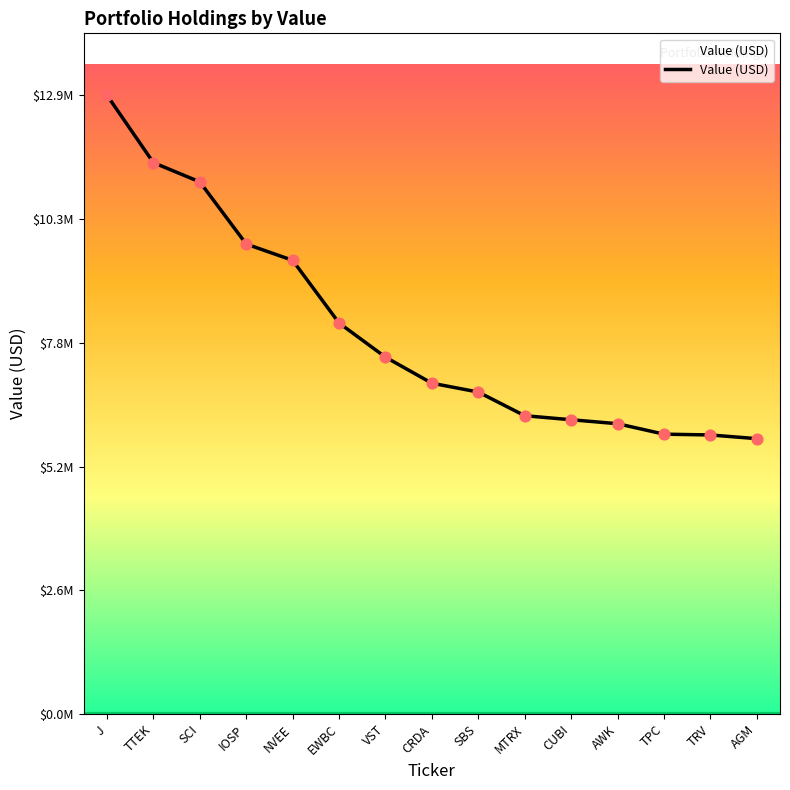

What is the ratio of the value at SBS to the value at J?

0.5